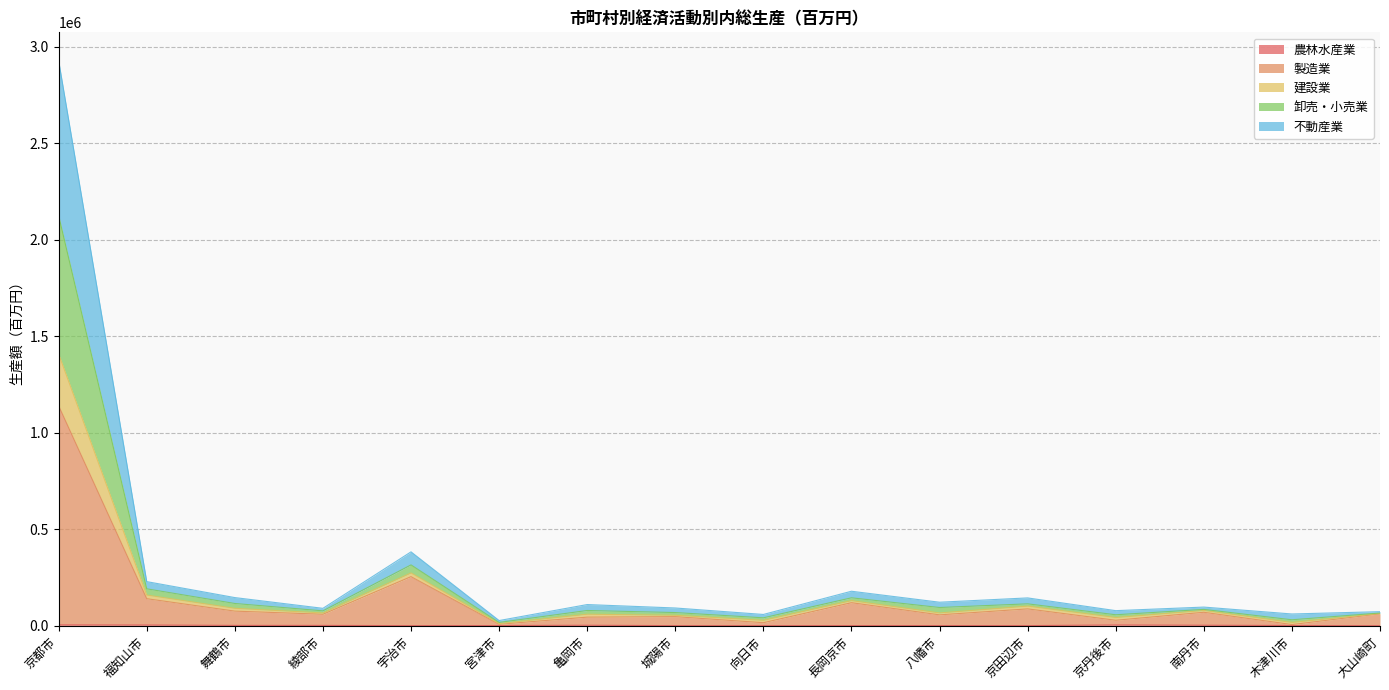

At which category is the sum across all series the highest?

京都市